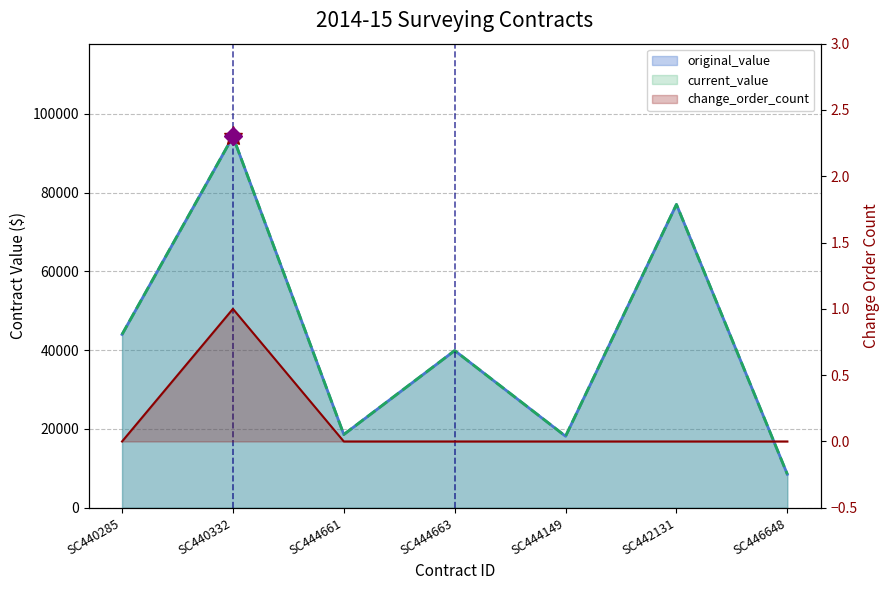

What is the label of the 5th point from the right?

SC444661